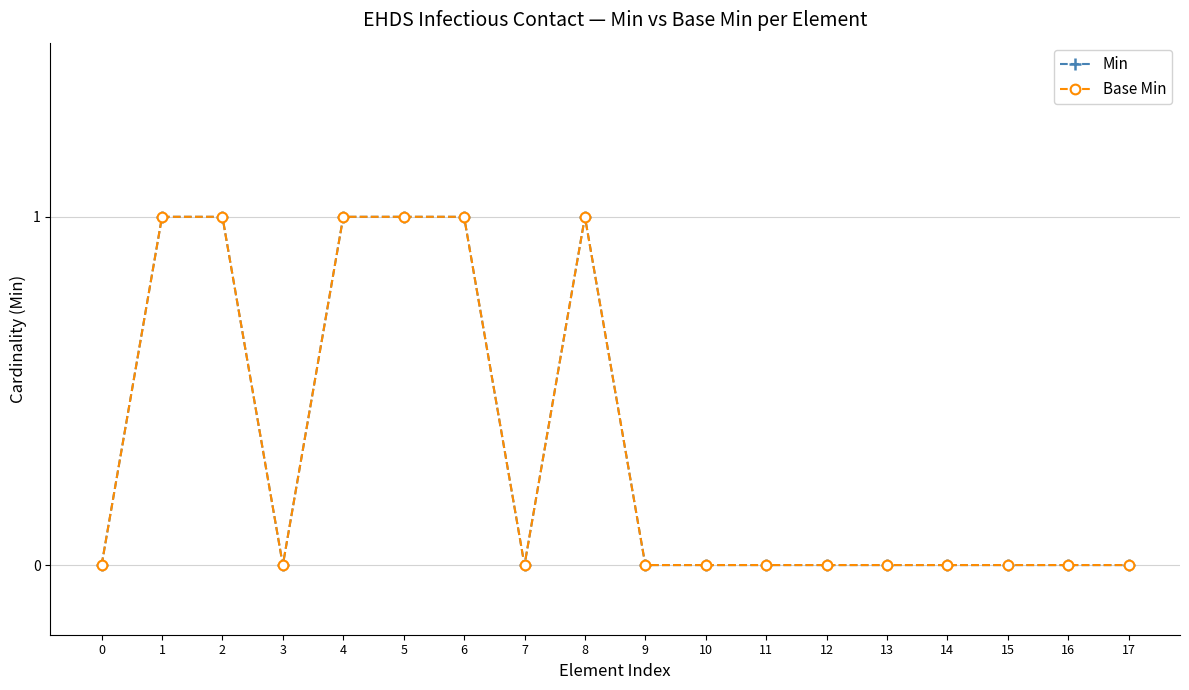

True or false: Base Min and Min cross at least once.

False